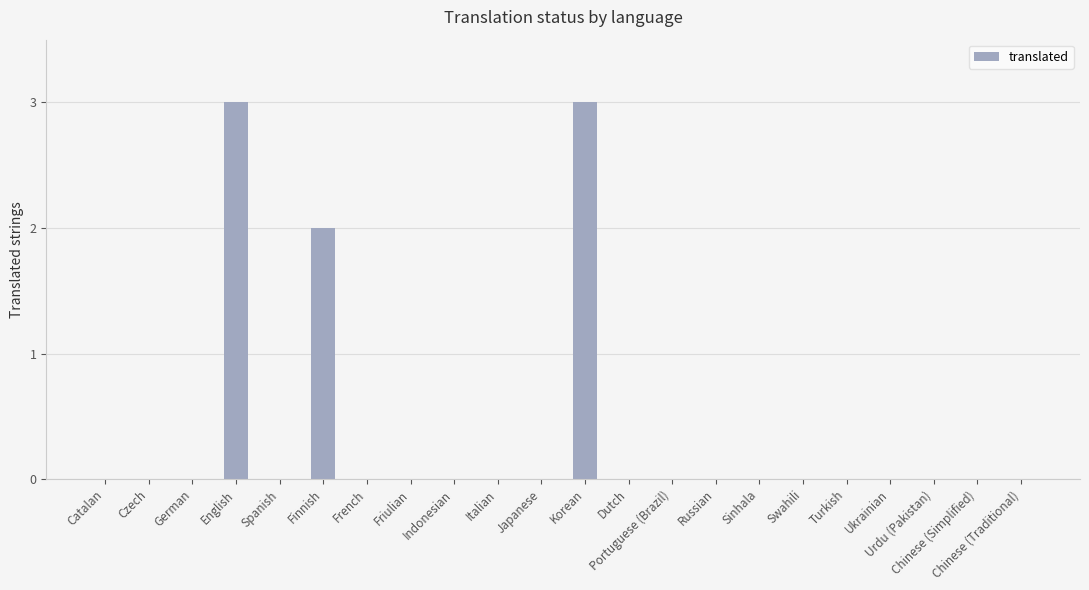

Is it true that the value at Italian is -2?

False